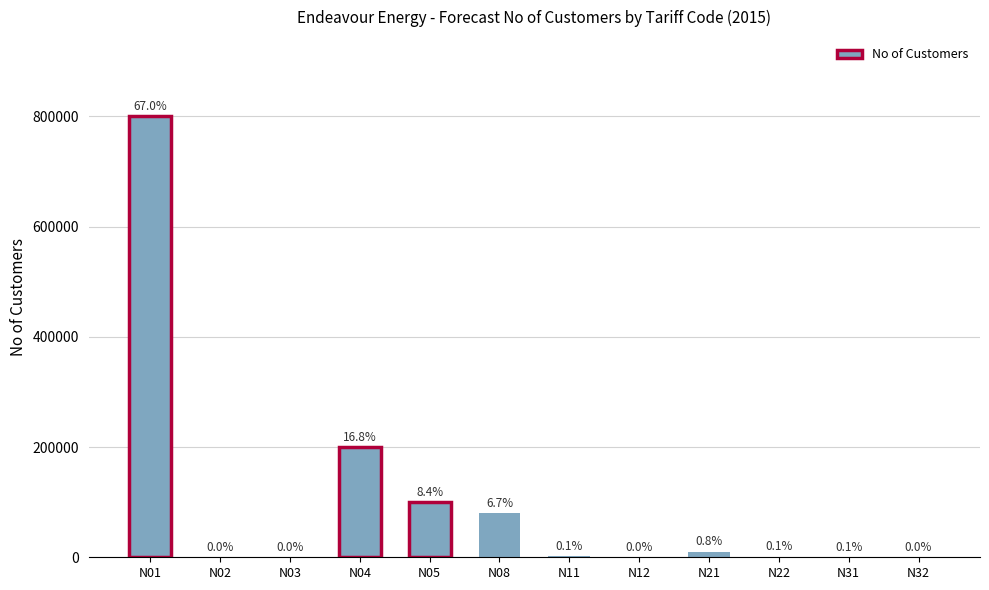

What is the value of the 9th bar from the left?

10000